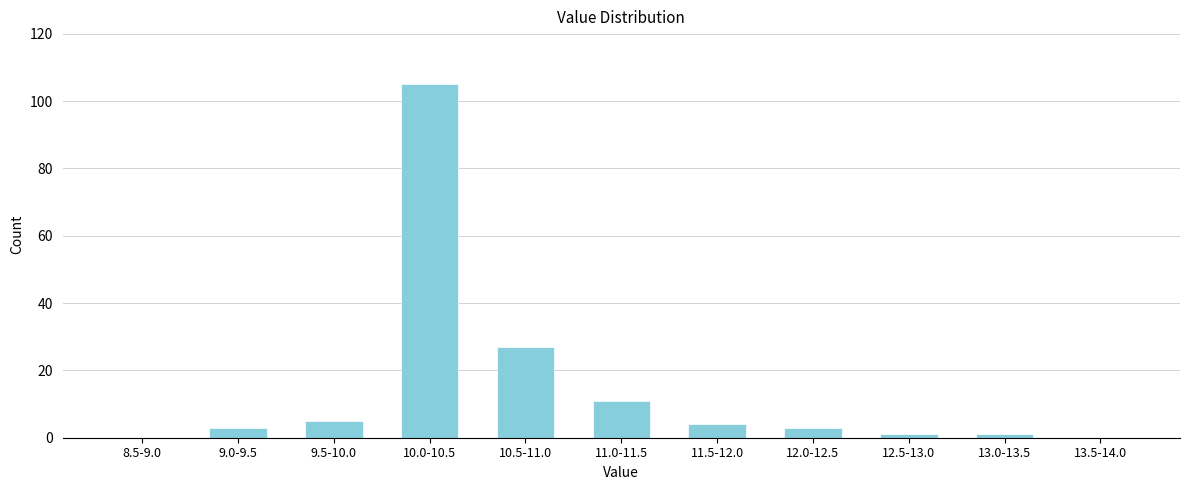

Reading left to right, transcribe all the data shown in this chart.

8.5-9.0=0	9.0-9.5=3	9.5-10.0=5	10.0-10.5=105	10.5-11.0=27	11.0-11.5=11	11.5-12.0=4	12.0-12.5=3	12.5-13.0=1	13.0-13.5=1	13.5-14.0=0